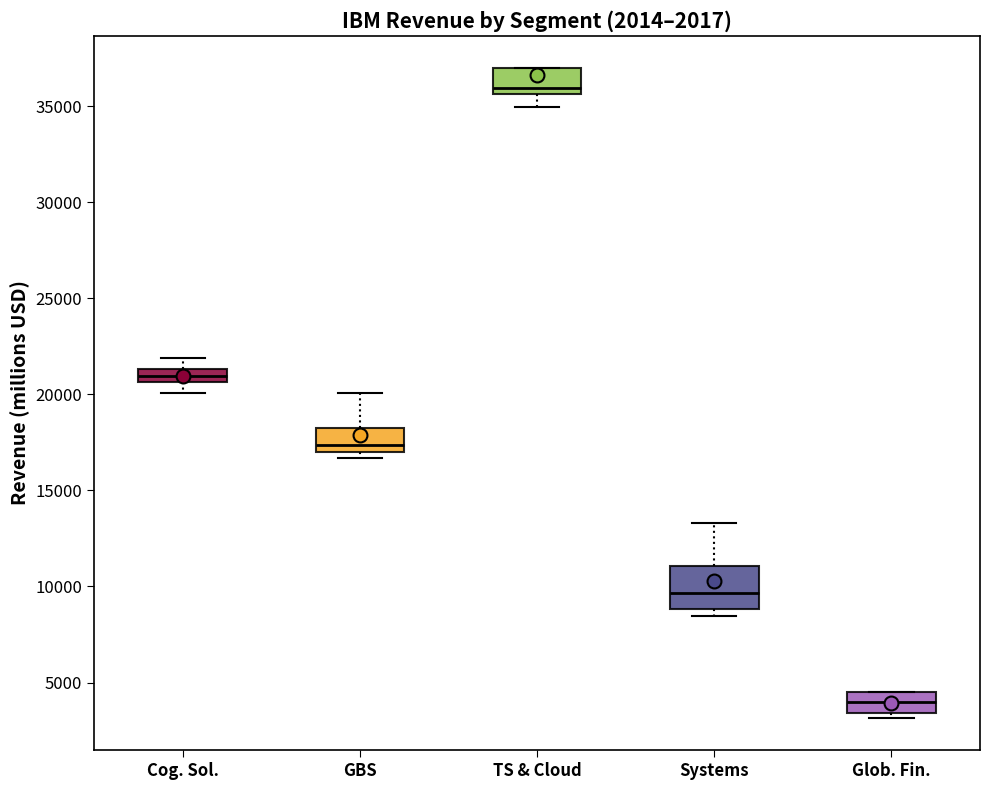

Comparing the boxes themselves (not the whiskers), which one is the tallest?

Systems